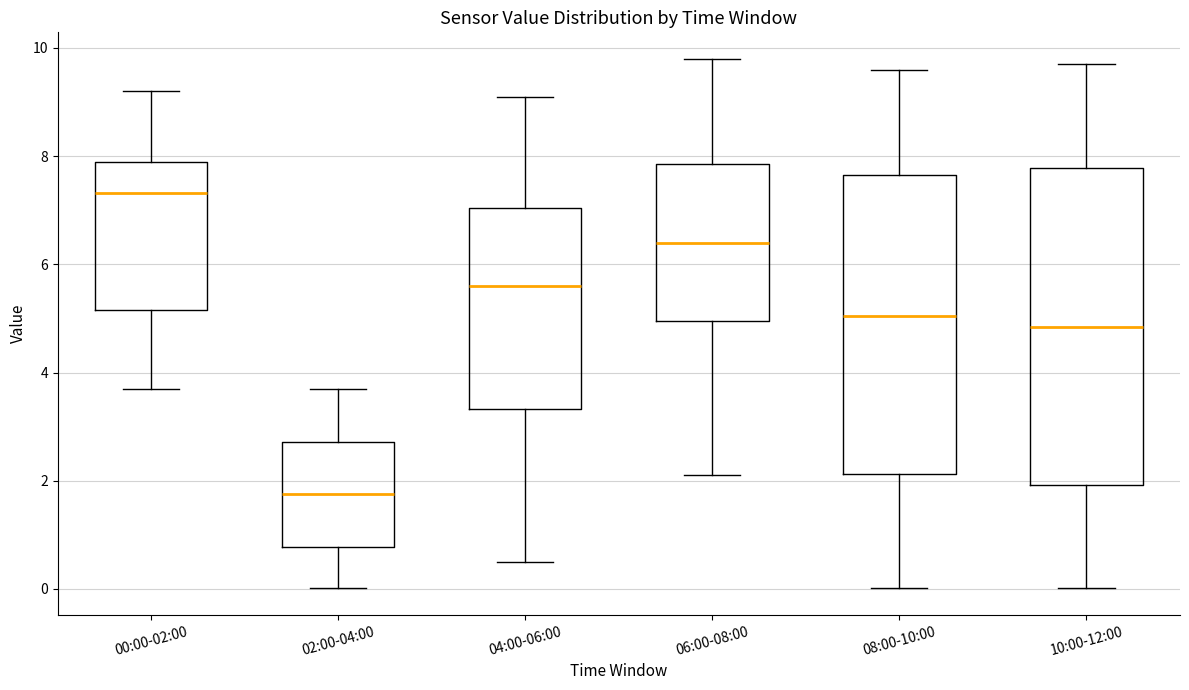

Which box's median line is the highest?

00:00-02:00